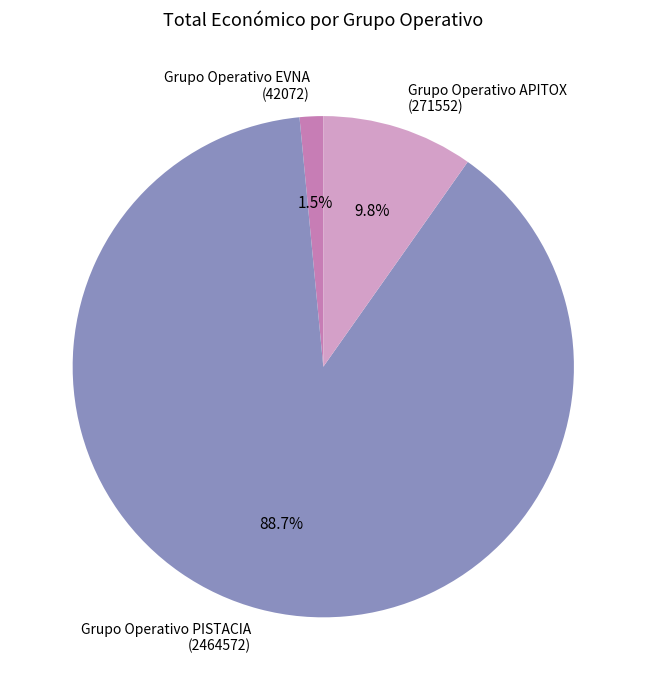

Rank the categories by value from highest to lowest.

Grupo Operativo PISTACIA, Grupo Operativo APITOX, Grupo Operativo EVNA